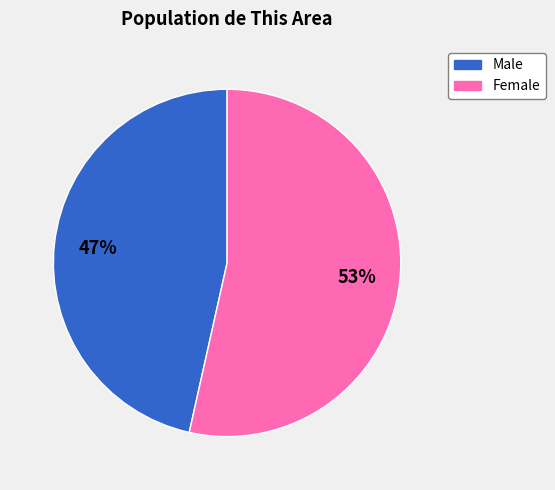

To the nearest percent, what is the combined percentage of Male and Female?

100%